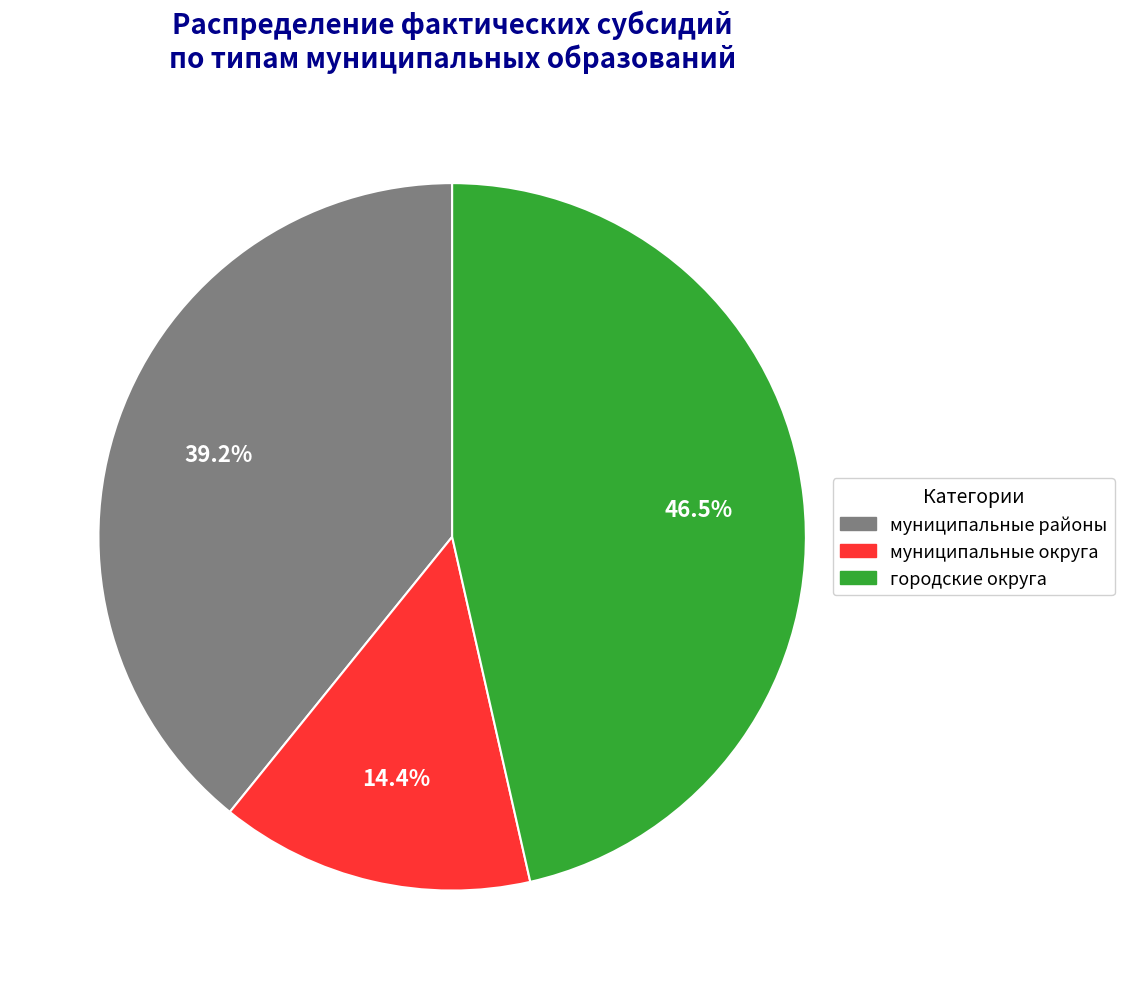

Rank the categories by value from highest to lowest.

городские округа, муниципальные районы, муниципальные округа